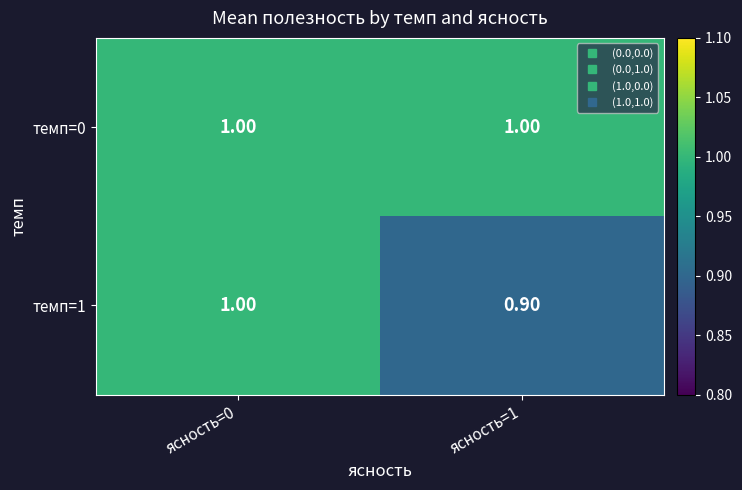

List the series in order of their overall mean, highest first.

темп=0, темп=1